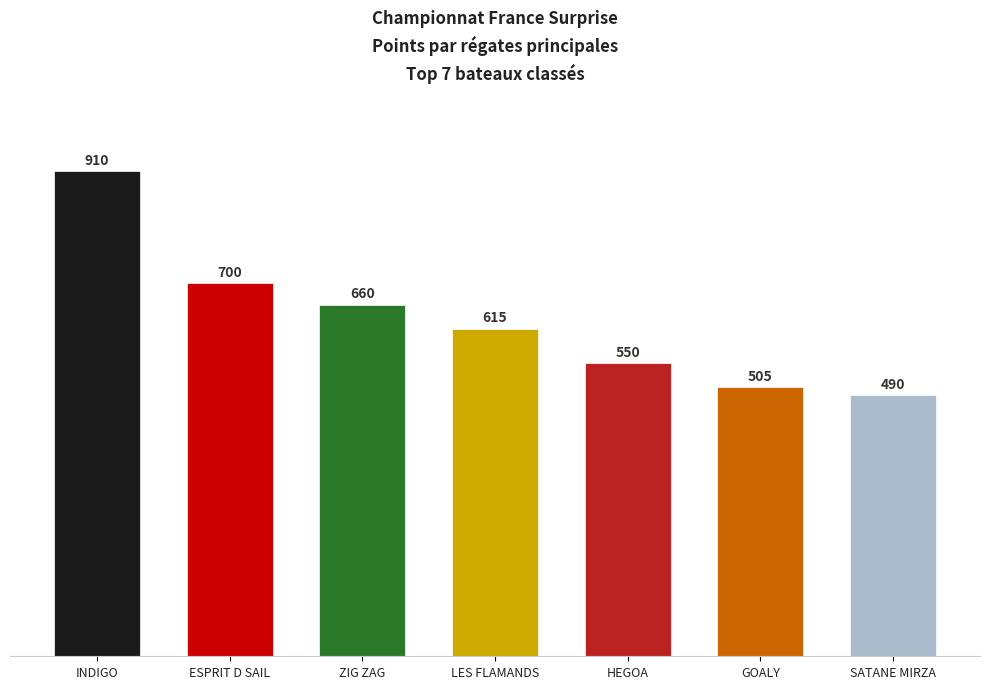

Which has a higher value, ZIG ZAG or GOALY?

ZIG ZAG